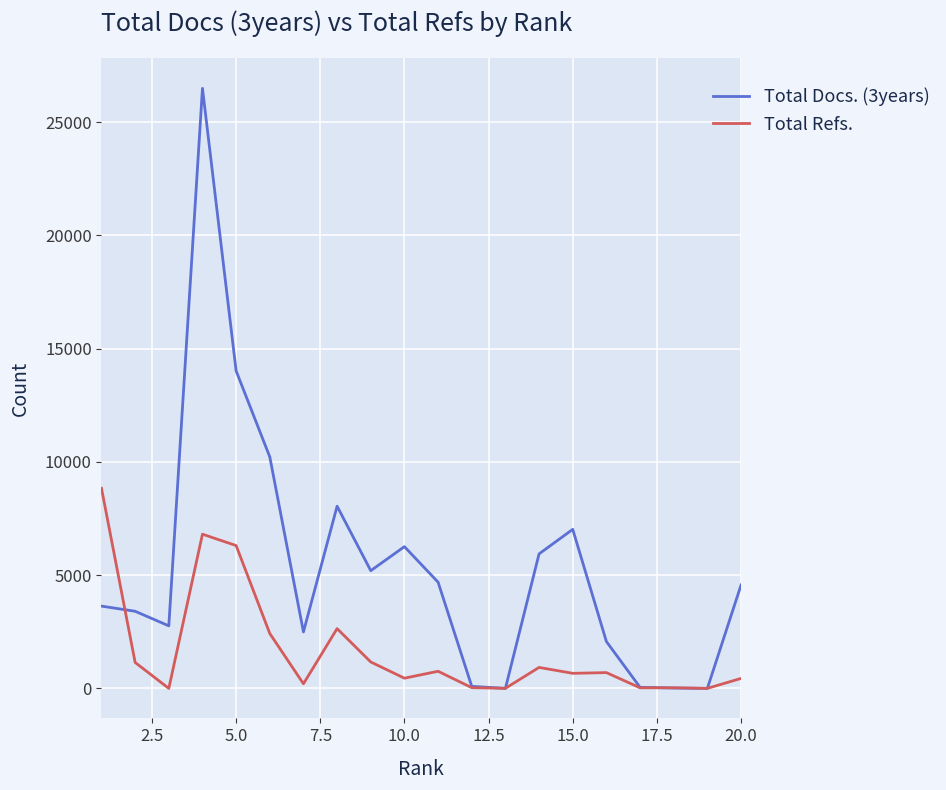

How many categories are shown in the chart?

20